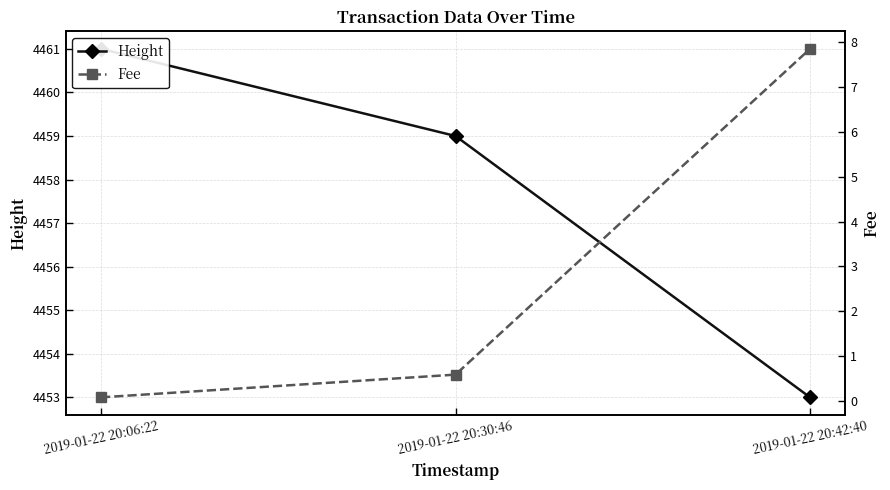

What is the value of the Fee point at the 1st from the left?

0.1